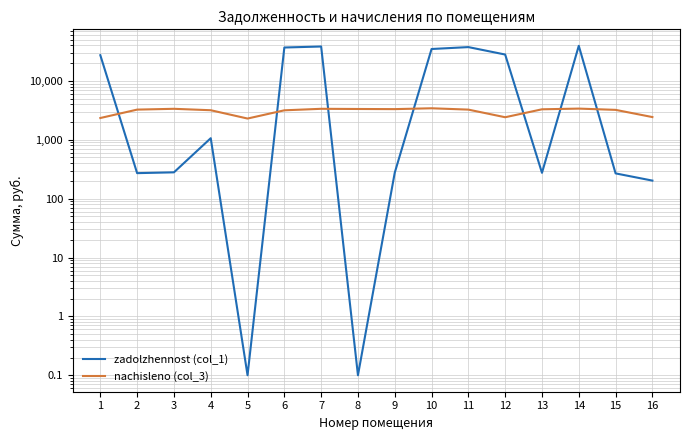

In nachisleno (col_3), how many points are higher than both neighbors (excluding endpoints)?

4